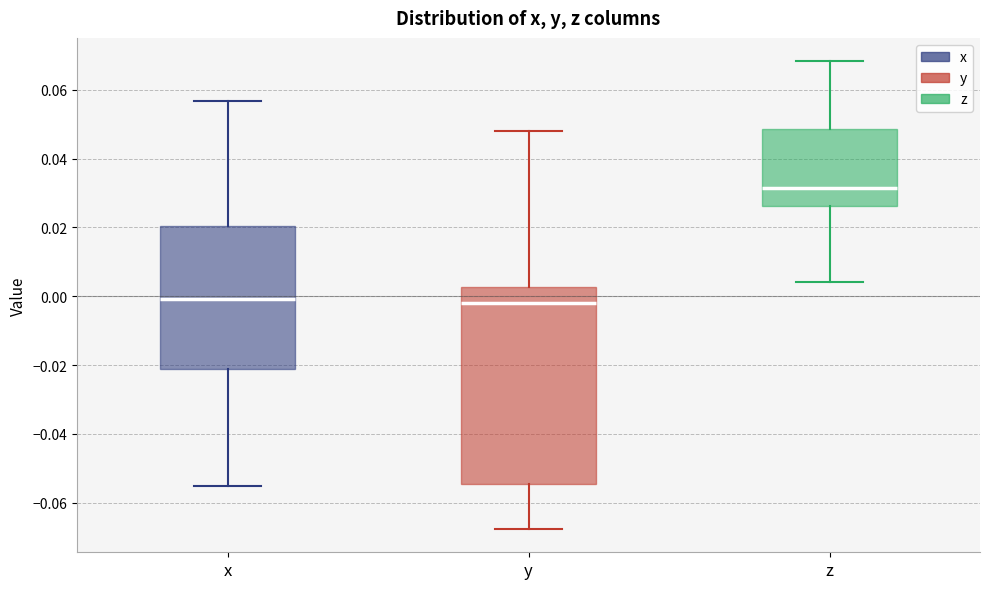

Reading left to right, transcribe this box plot: for each box, give where its median line is, the range the box spans, and where its two whiskers end, as read against the y-axis. The values are not printed on the chart, so give them approximately, as read against the axis.

x: median 0.000, box -0.022 to 0.020, whiskers -0.056 to 0.056
y: median -0.002, box -0.054 to 0.002, whiskers -0.068 to 0.048
z: median 0.032, box 0.026 to 0.048, whiskers 0.004 to 0.068